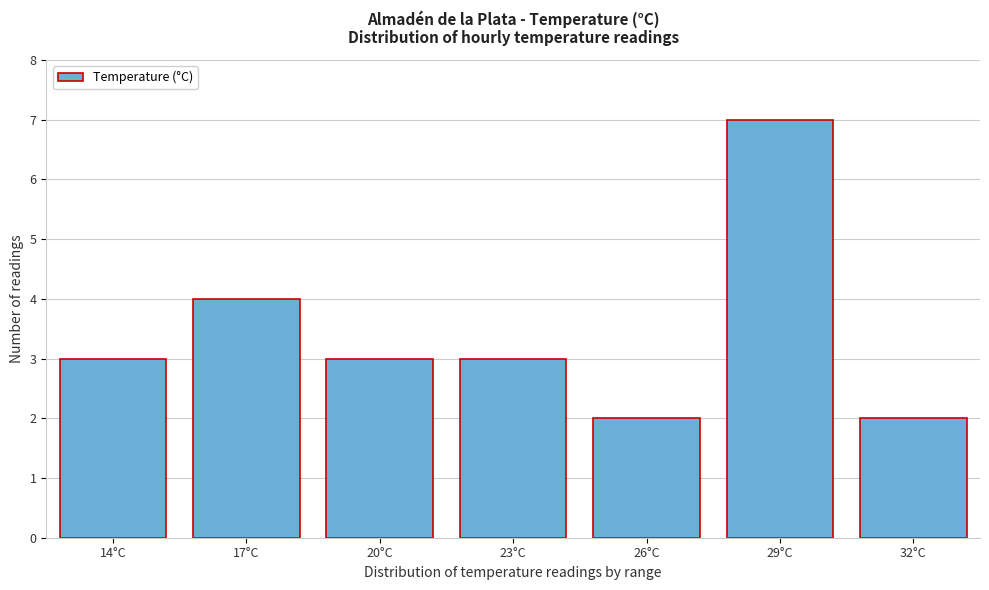

Reading left to right, transcribe all the data shown in this chart.

3	4	3	3	2	7	2